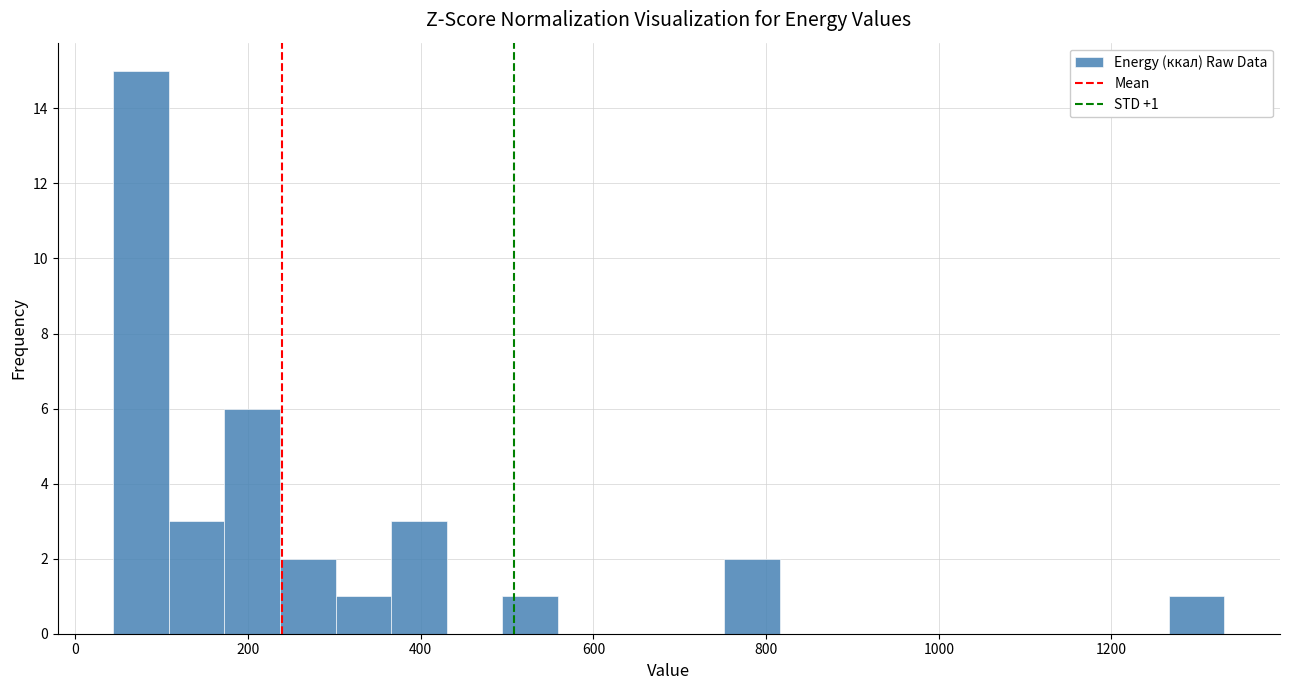

Read against the x-axis, roughly where is the centre of the tallest bar?

80